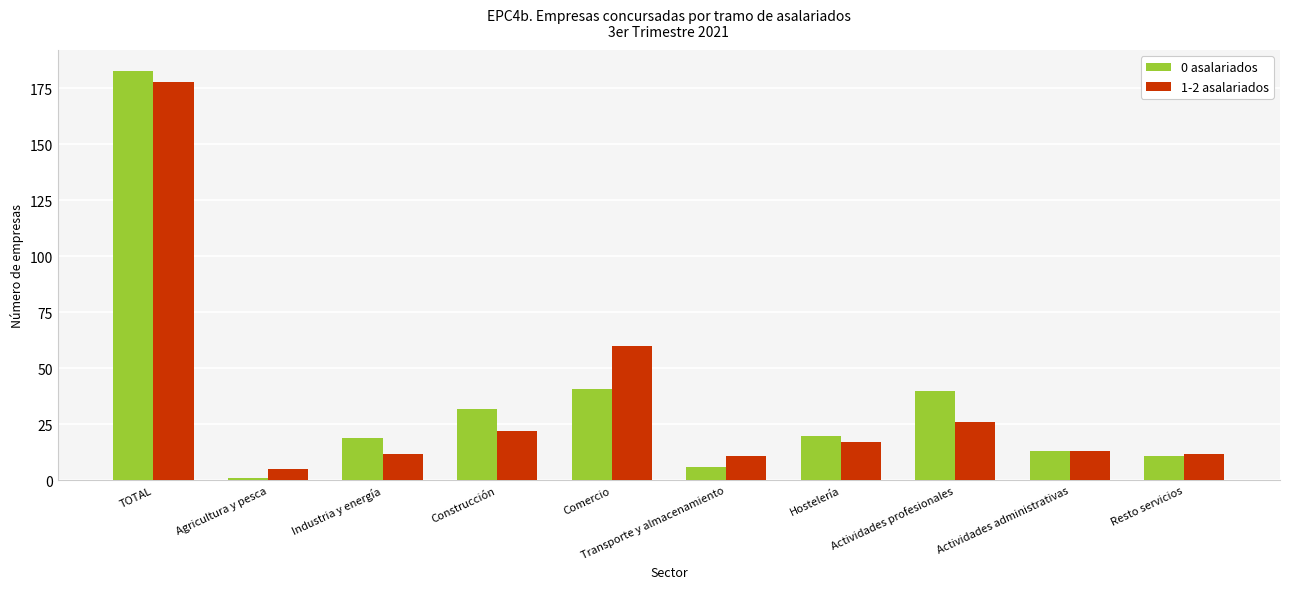

At how many categories does at least one series exceed 17?

6